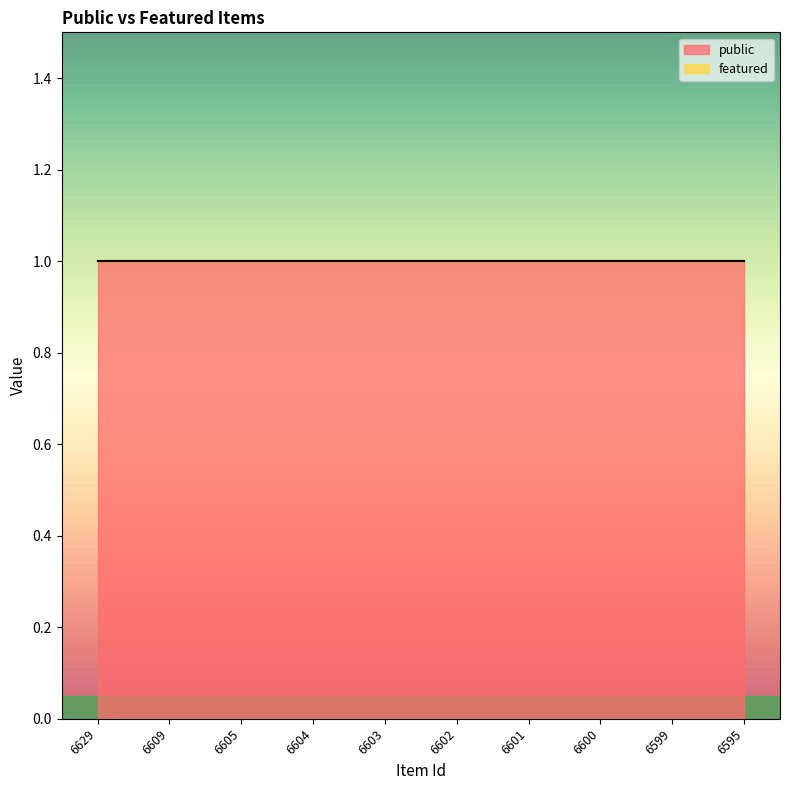

True or false: public has more than 0 interior local peaks.

False